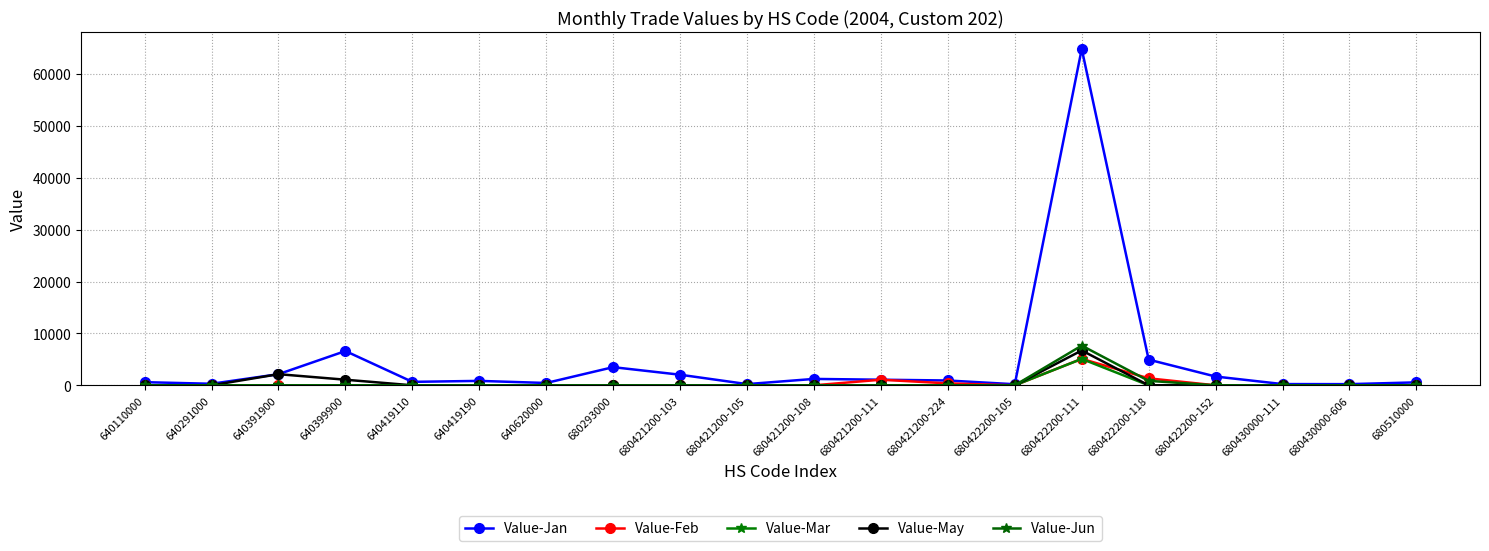

In Value-Jan, how many points are higher than both neighbors (excluding endpoints)?

5